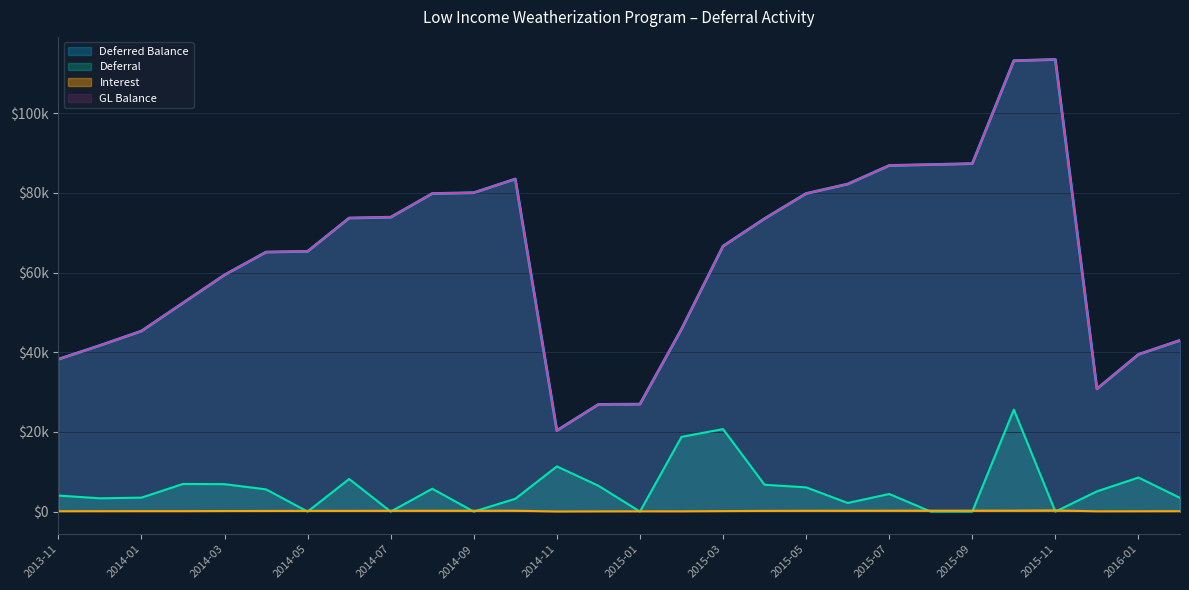

True or false: Deferred Balance has more than 1 interior local peaks.

True